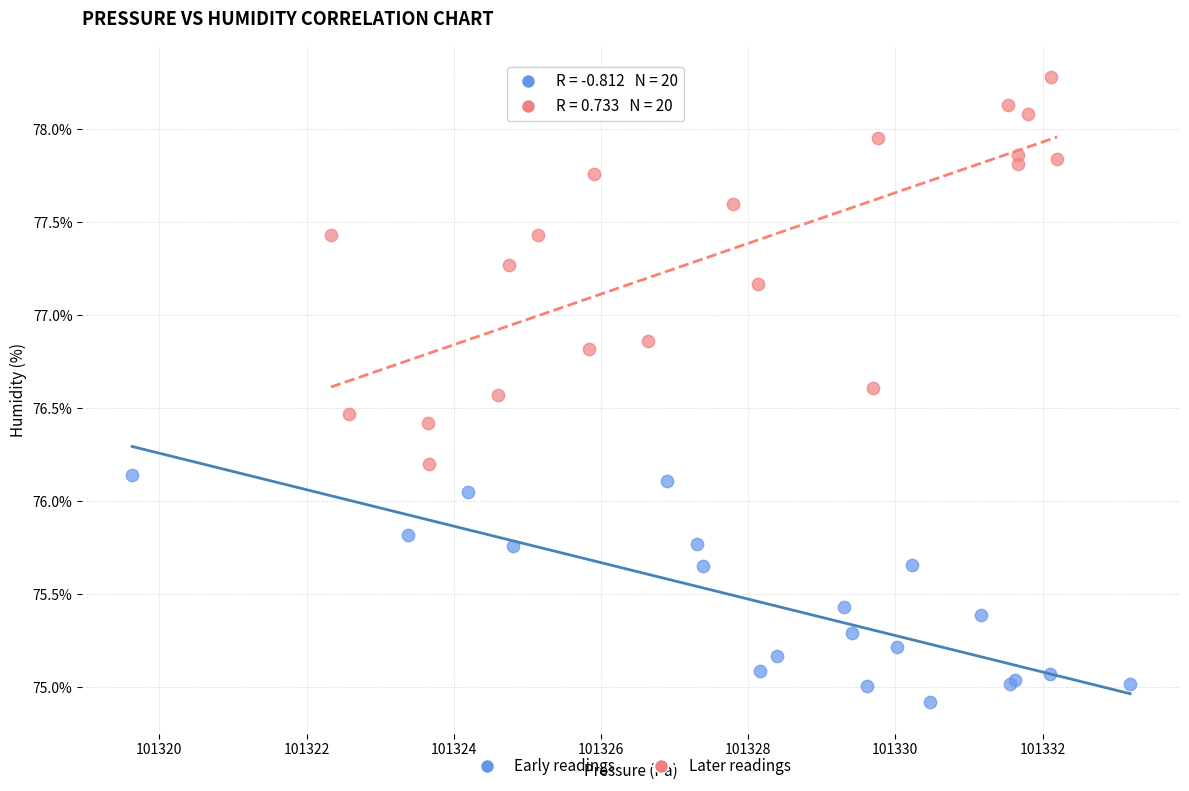

Which series contains the lowest Y value?

Early readings